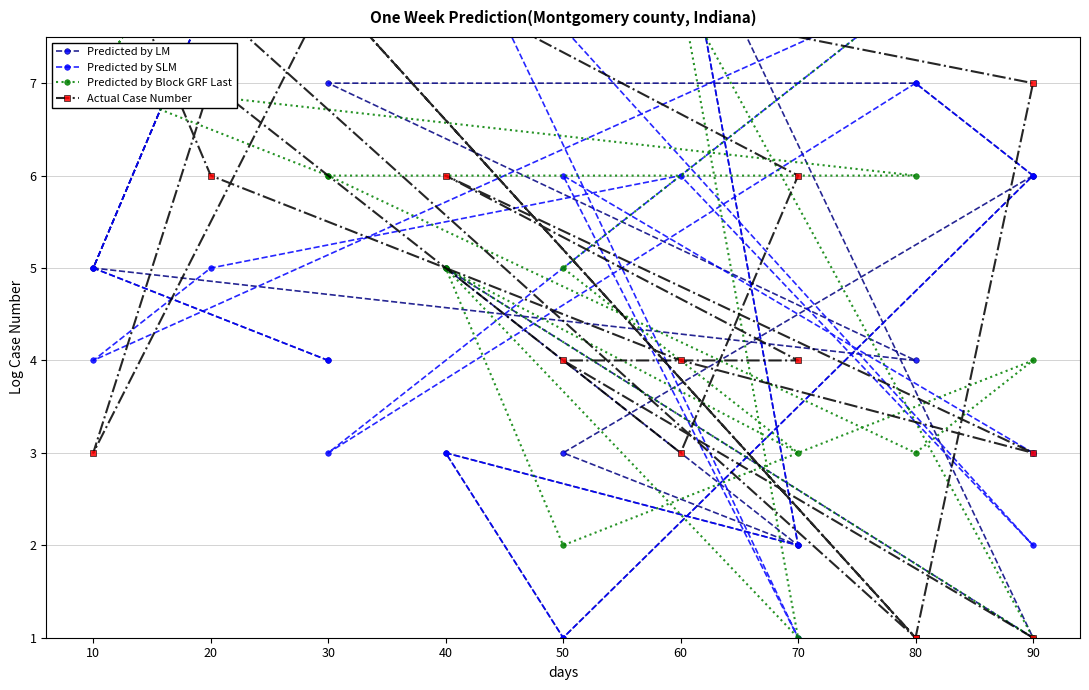

The Predicted by SLM series shows 2 at 90. True or false?

False